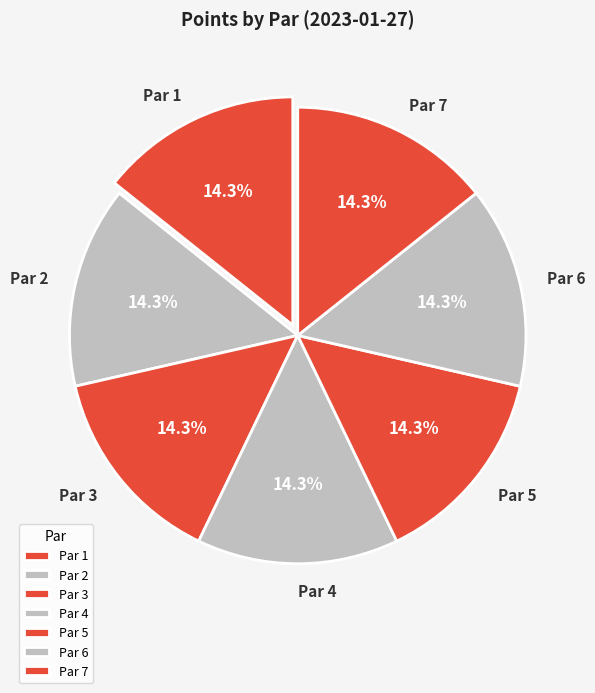

Is Par 3 the majority of the pie?

No